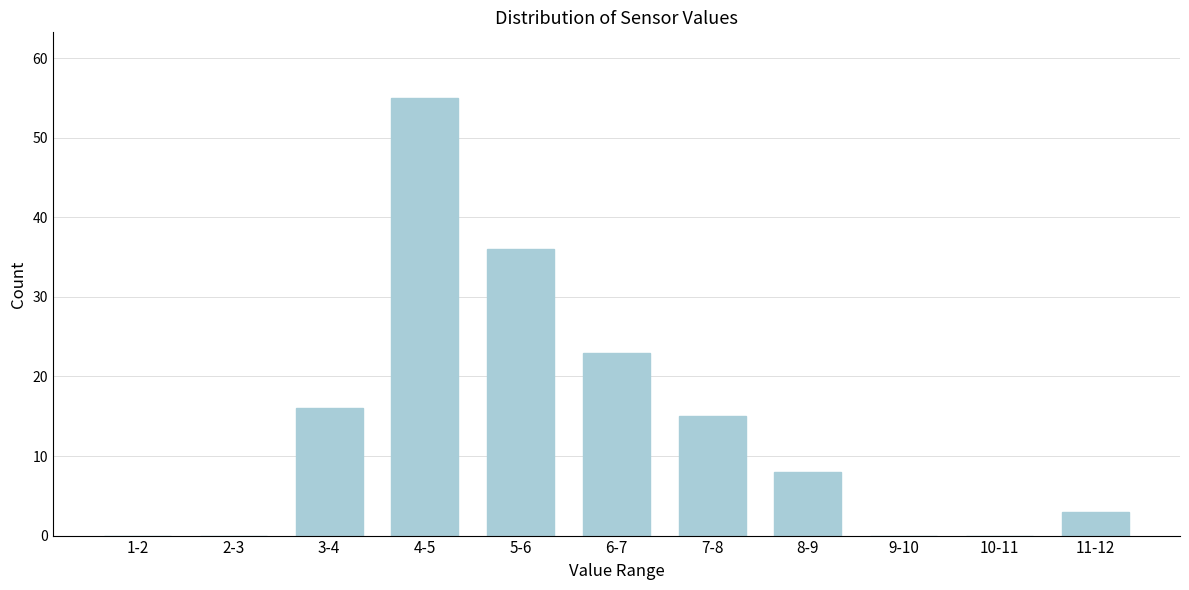

Reading left to right, extract all data points from this chart.

1-2=0	2-3=0	3-4=16	4-5=55	5-6=36	6-7=23	7-8=15	8-9=8	9-10=0	10-11=0	11-12=3